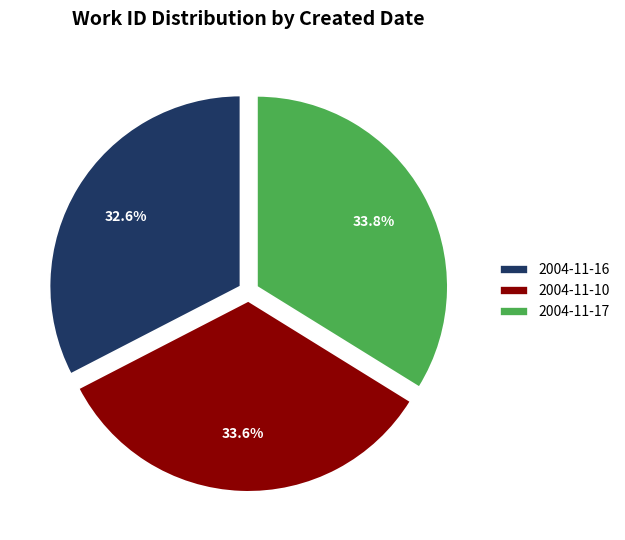

To the nearest percent, what is the difference between the largest and smallest slice percentages?

1%